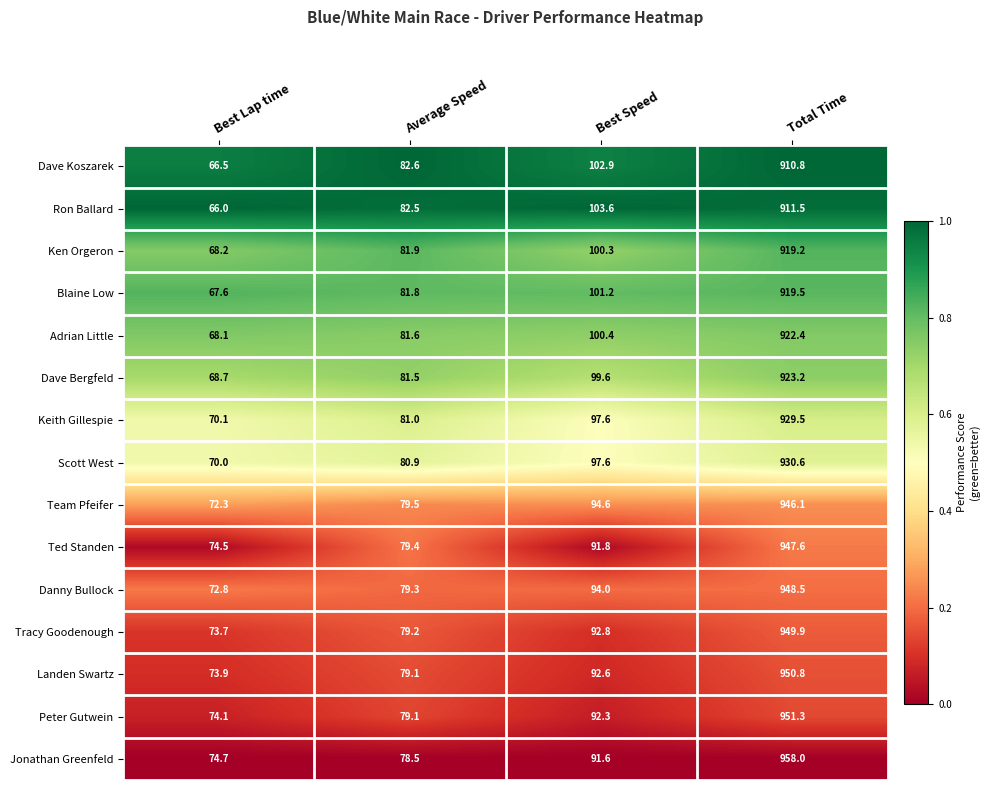

At which label does Scott West reach its minimum?

Best Lap time